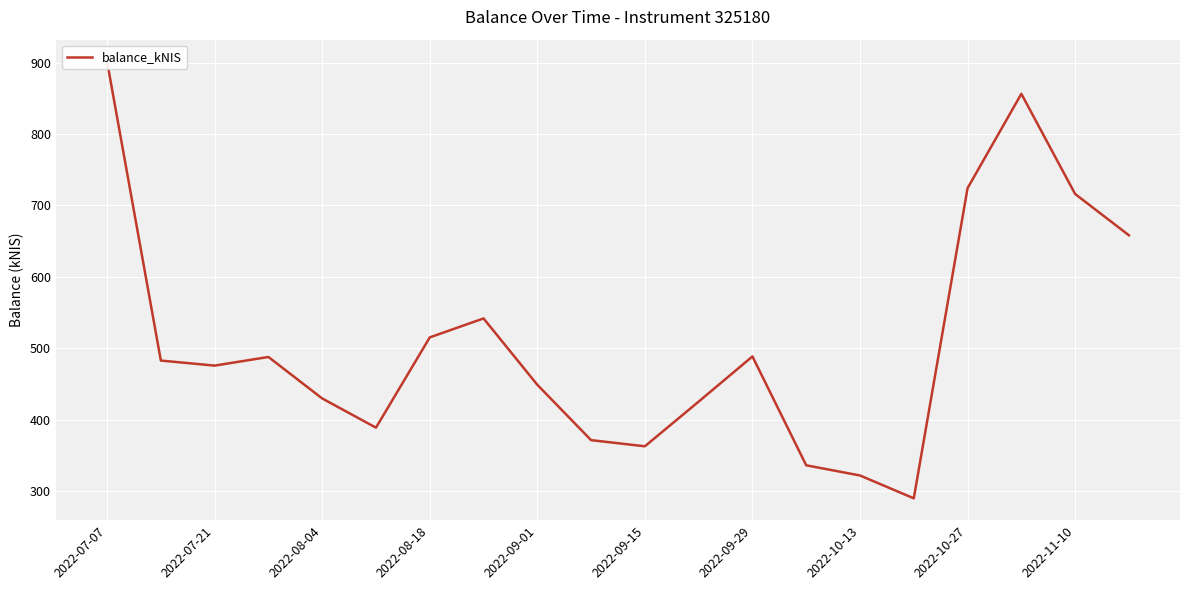

What is the difference between the maximum and minimum values?

611.9